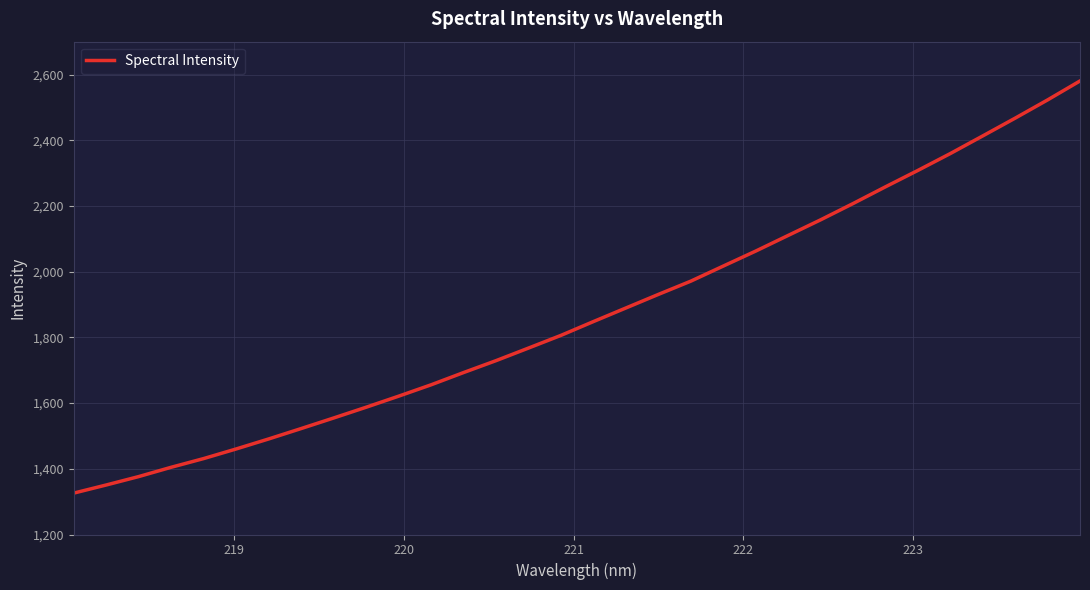

What is the difference between the maximum and minimum values?

1254.4